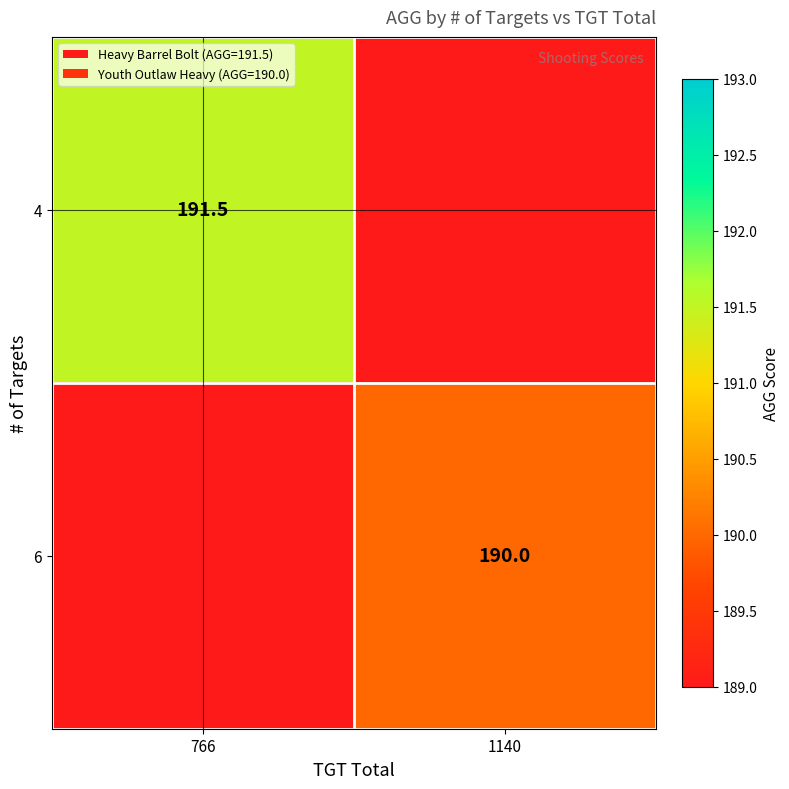

True or false: 6 has a value of 96.7 at 1140.

False